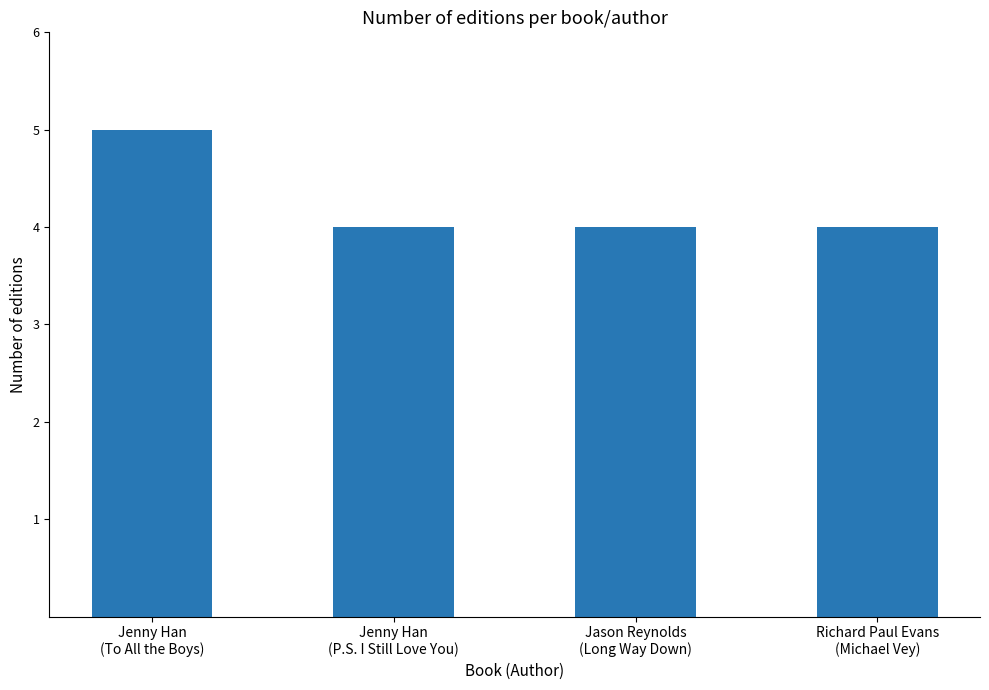

What is the label of the 1st bar from the left?

Jenny Han
(To All the Boys)